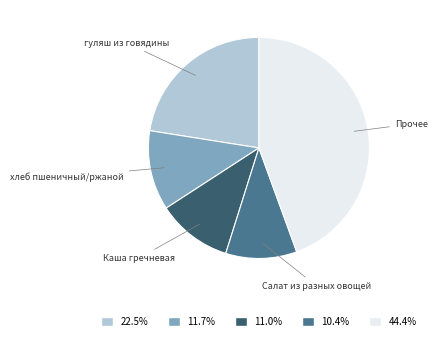

Does any single category account for the majority?

No